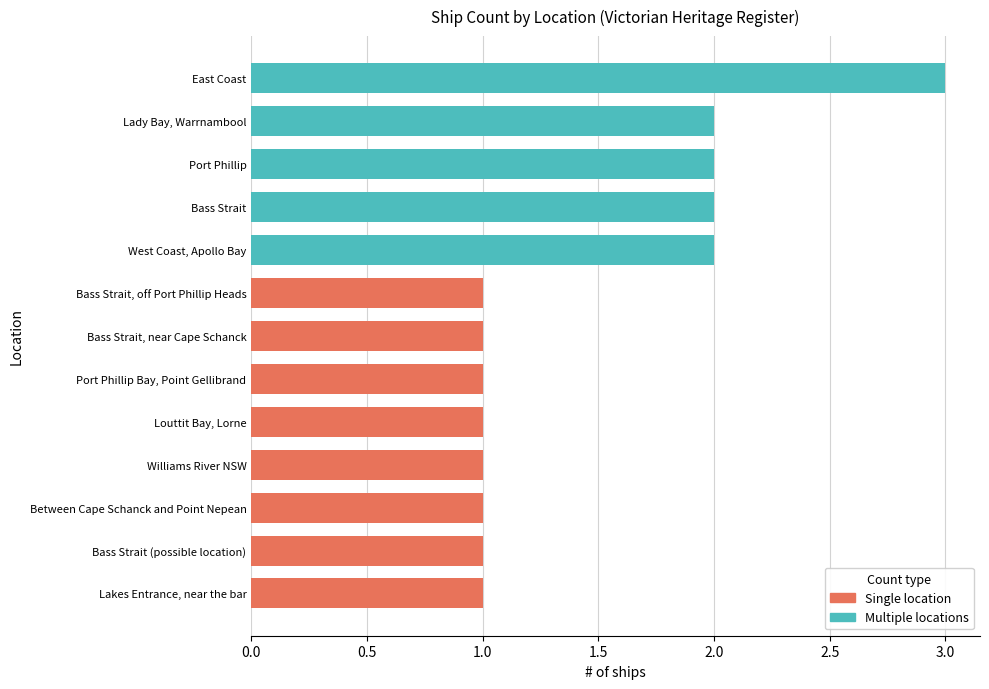

Between Williams River NSW and Port Phillip Bay, Point Gellibrand, which is larger?

Williams River NSW